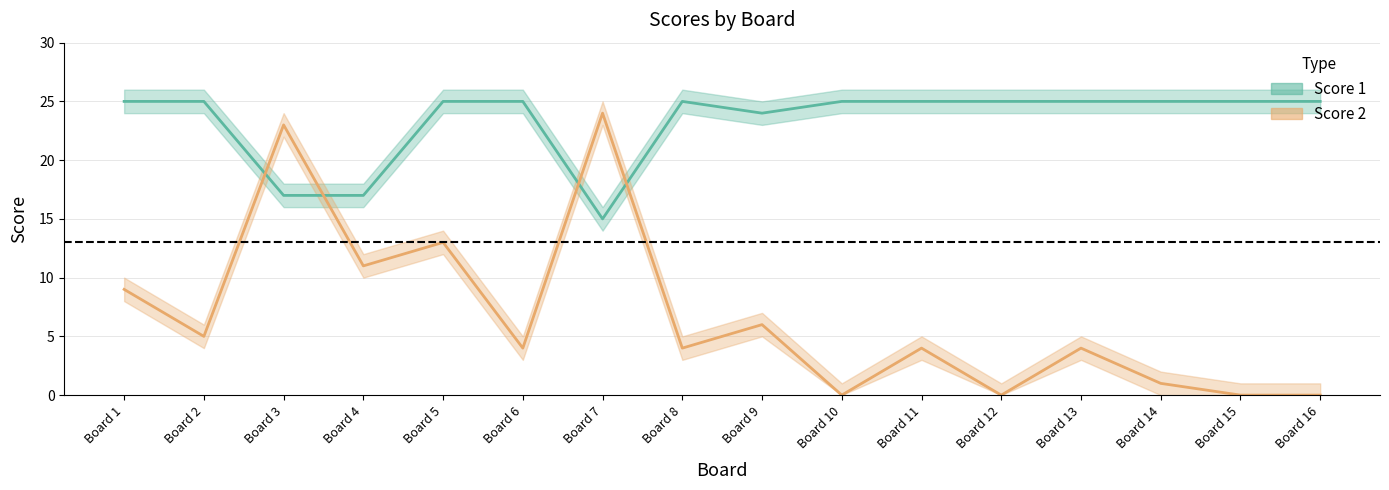

At which label is Score 2 closest to 12?

4